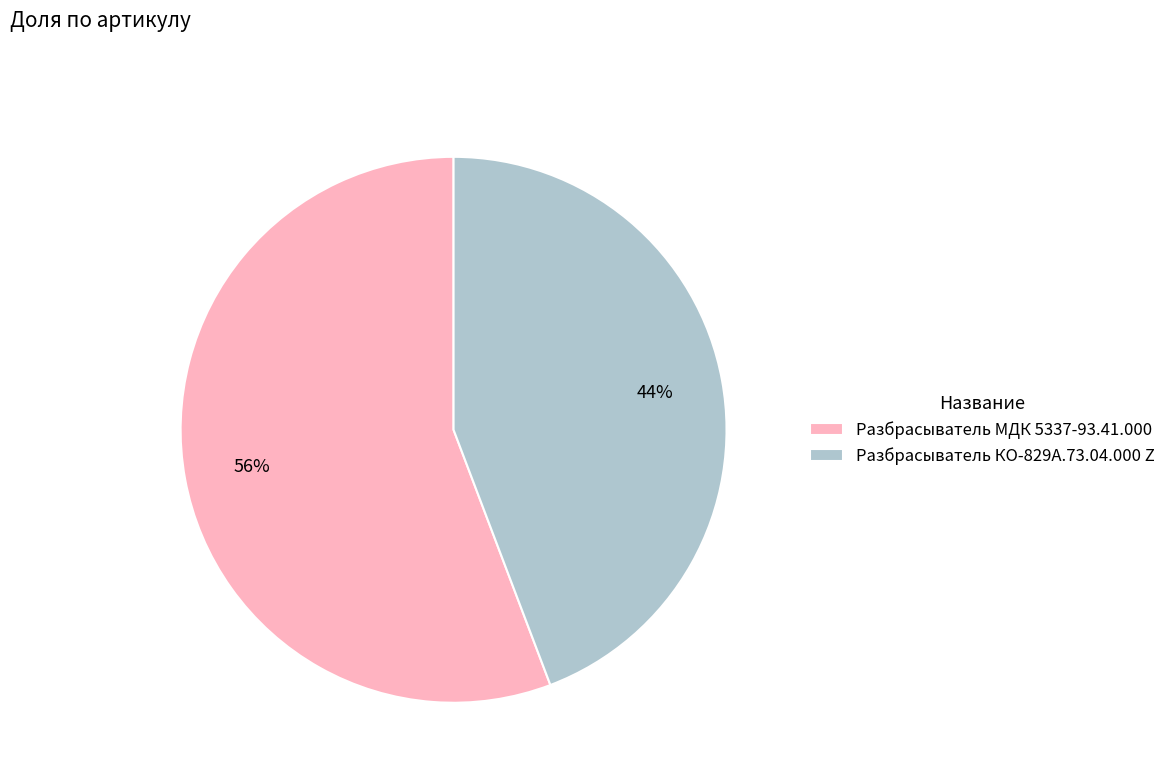

Combined, do Разбрасыватель МДК 5337-93.41.000 and Разбрасыватель КО-829А.73.04.000 Z account for over 50%?

Yes